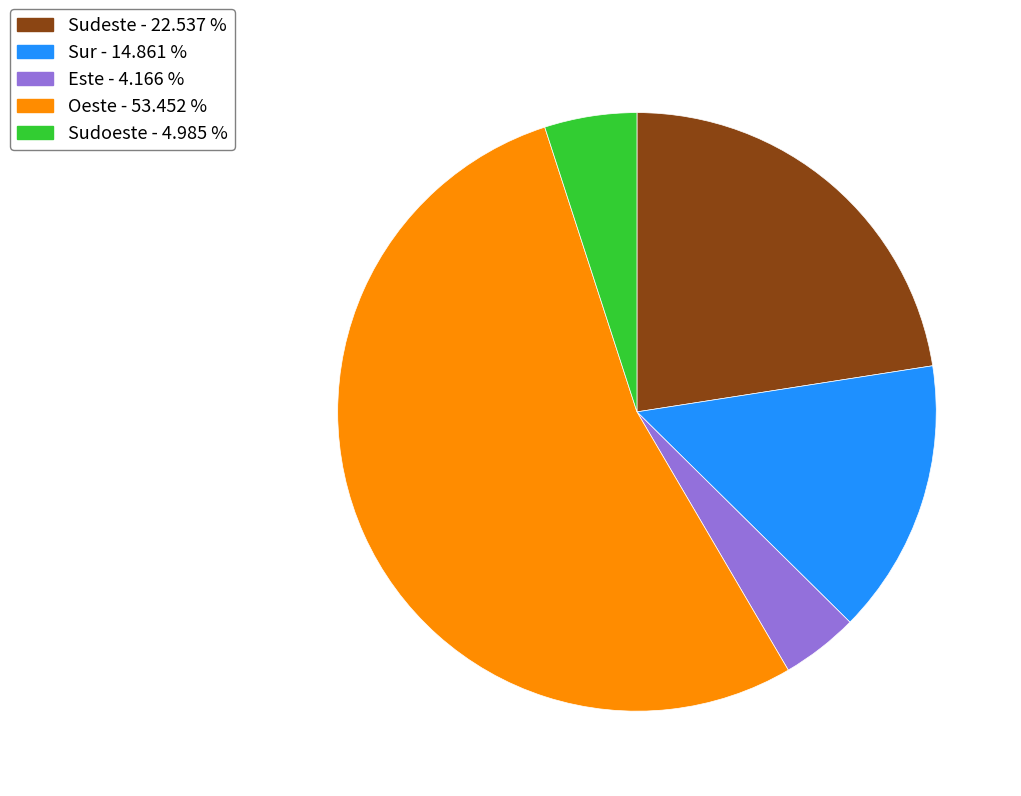

Rank the categories by value from highest to lowest.

Oeste - 53.452 %, Sudeste - 22.537 %, Sur - 14.861 %, Sudoeste - 4.985 %, Este - 4.166 %